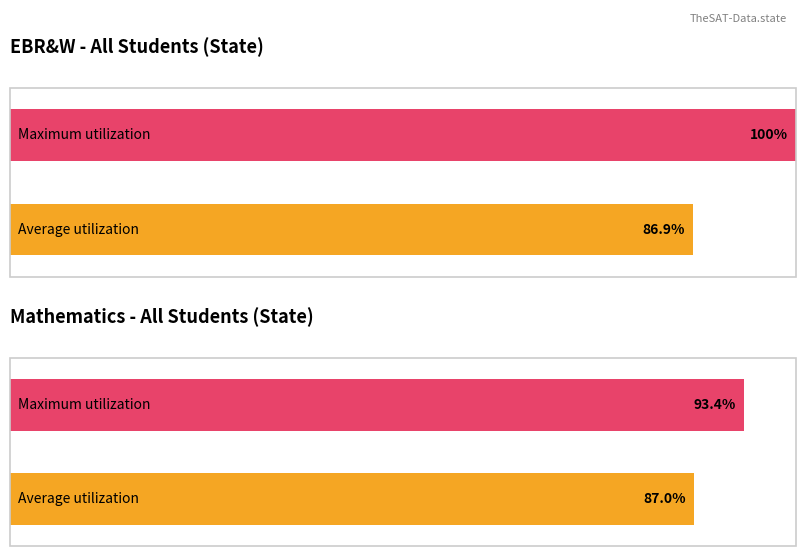

The value of Average utilization at Exceeded is 0.0. True or false?

False